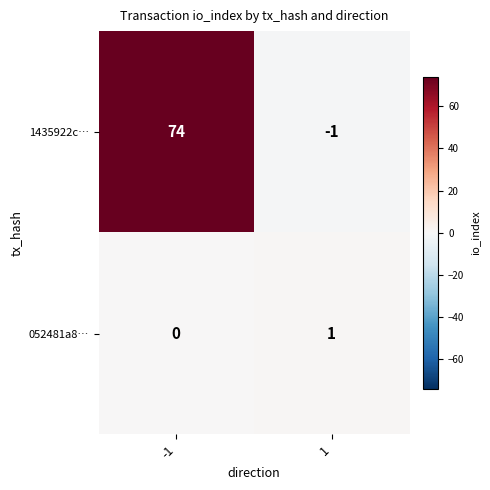

Which series changed the most between -1 and 1?

1435922c…